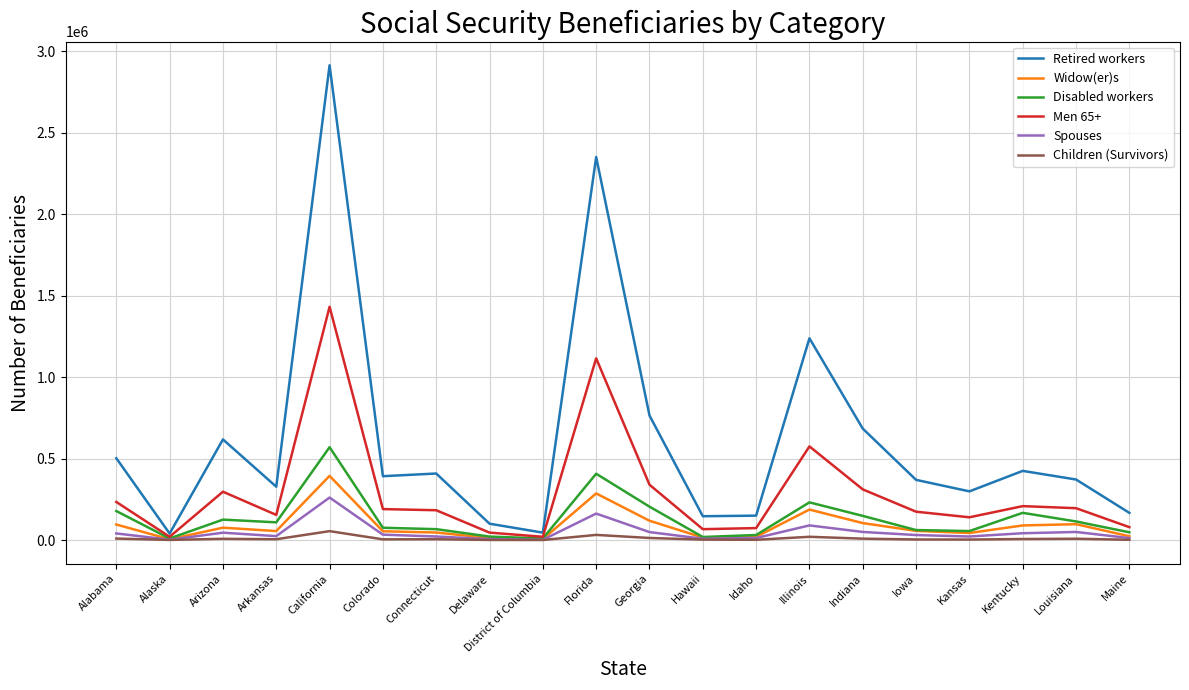

Is it true that Retired workers equals 1001507 at Indiana?

False